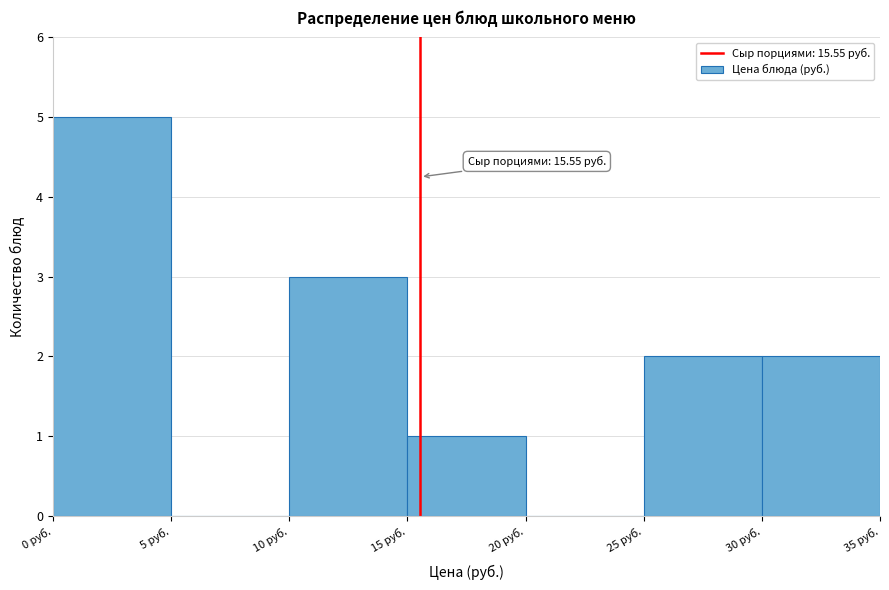

Over which range of the x-axis is the bar tallest?

0 to 5